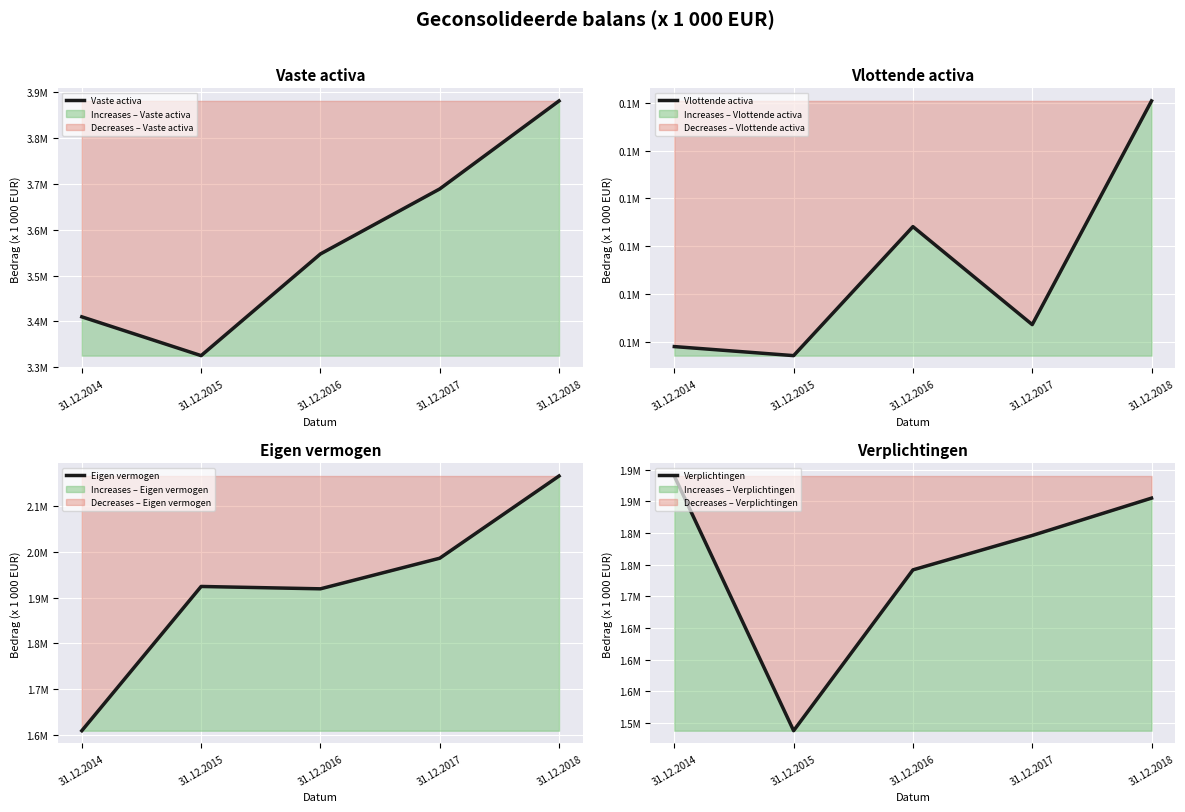

List the series in order of their peak value, highest first.

Vaste activa, Eigen vermogen, Verplichtingen, Vlottende activa